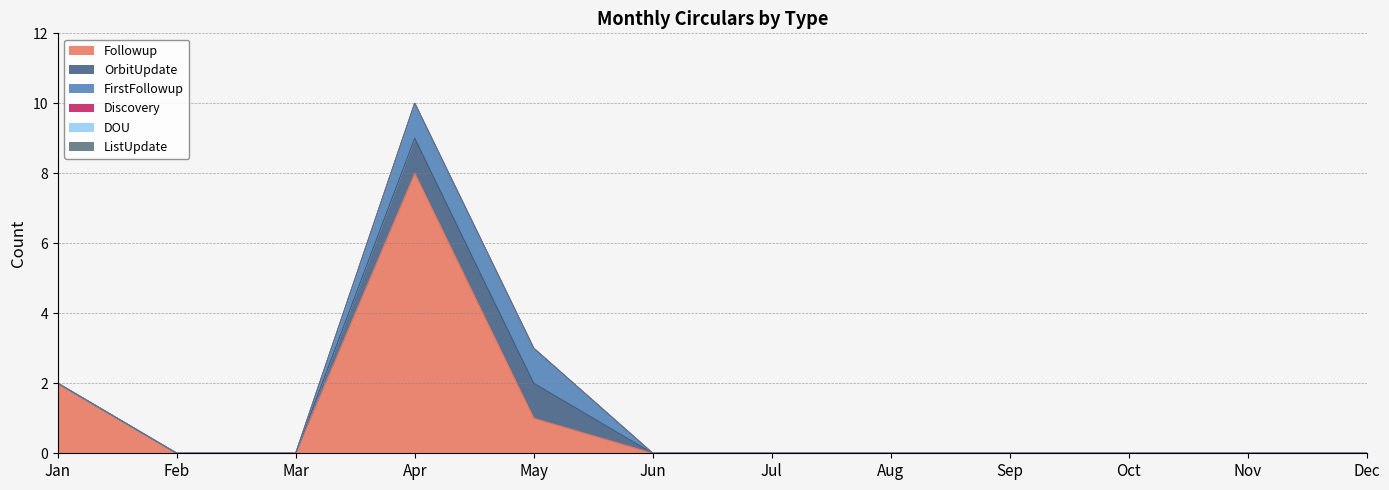

How many lines are shown in the chart?

6